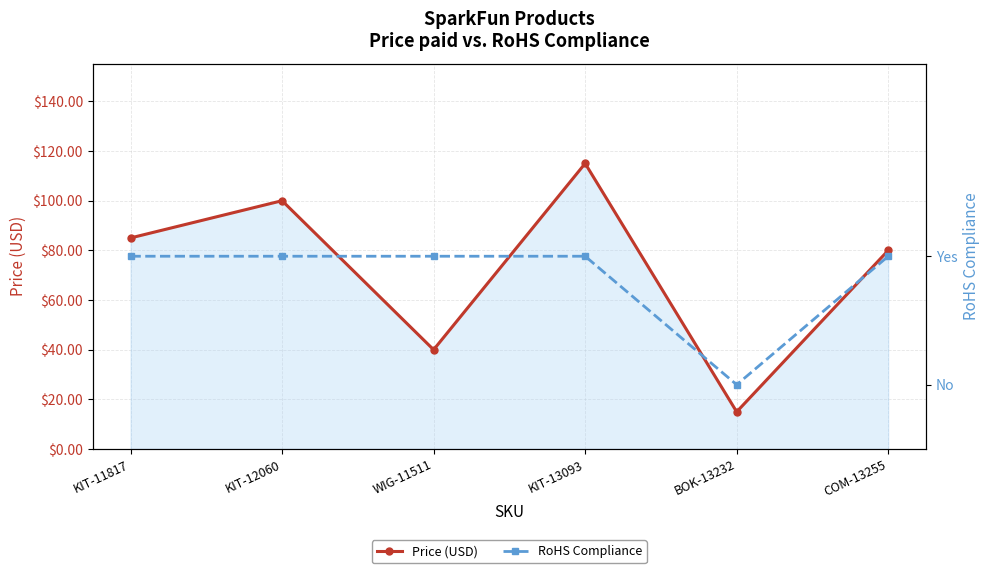

What is the highest value of the Price (USD) series?

115.0